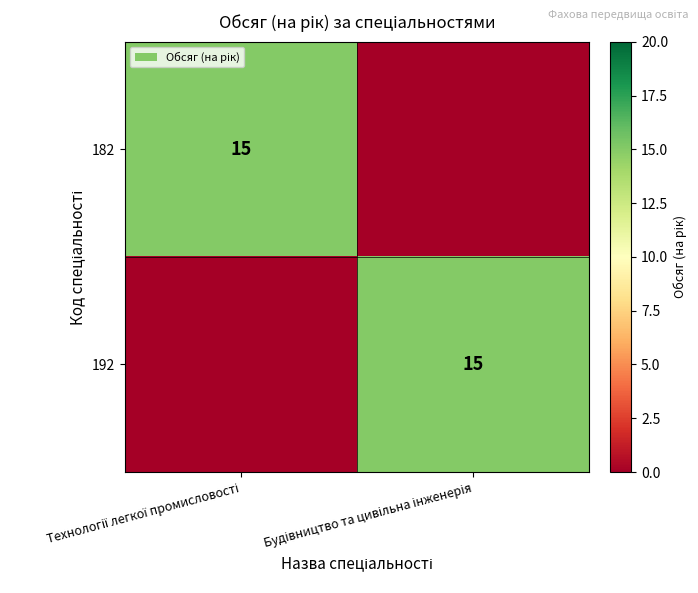

Which label corresponds to the smallest value in the chart?

Будівництво та цивільна інженерія